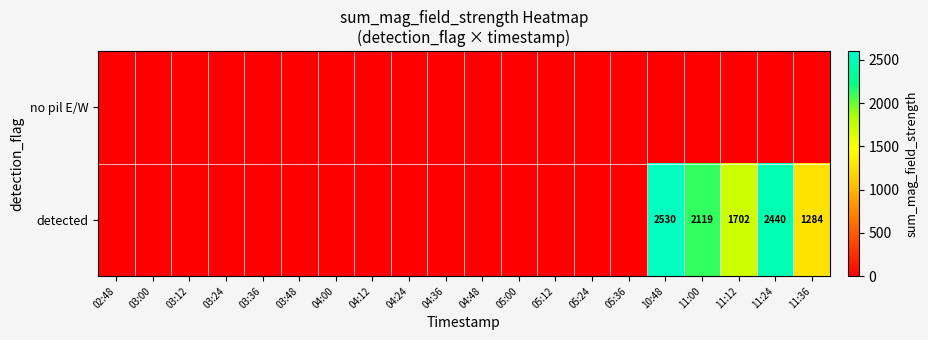

True or false: detected has a value of 494 at 11:36.

False